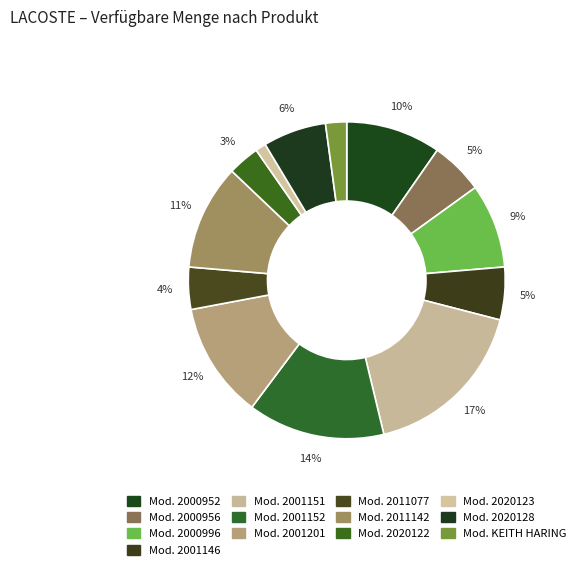

What is the change in value from Mod. 2000996 to Mod. 2011142?

+2